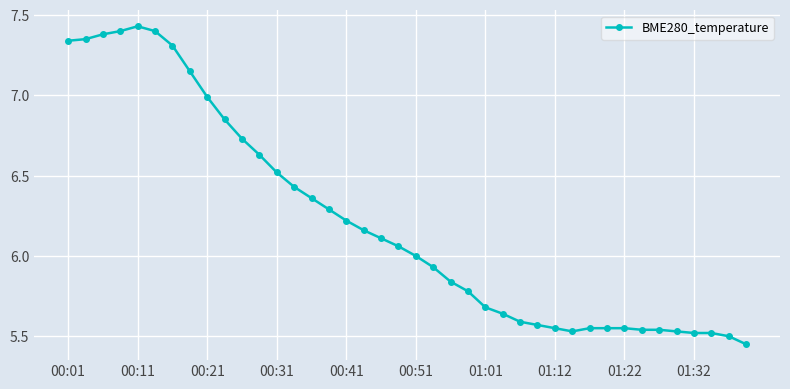

What is the difference between the maximum and minimum values?

2.0